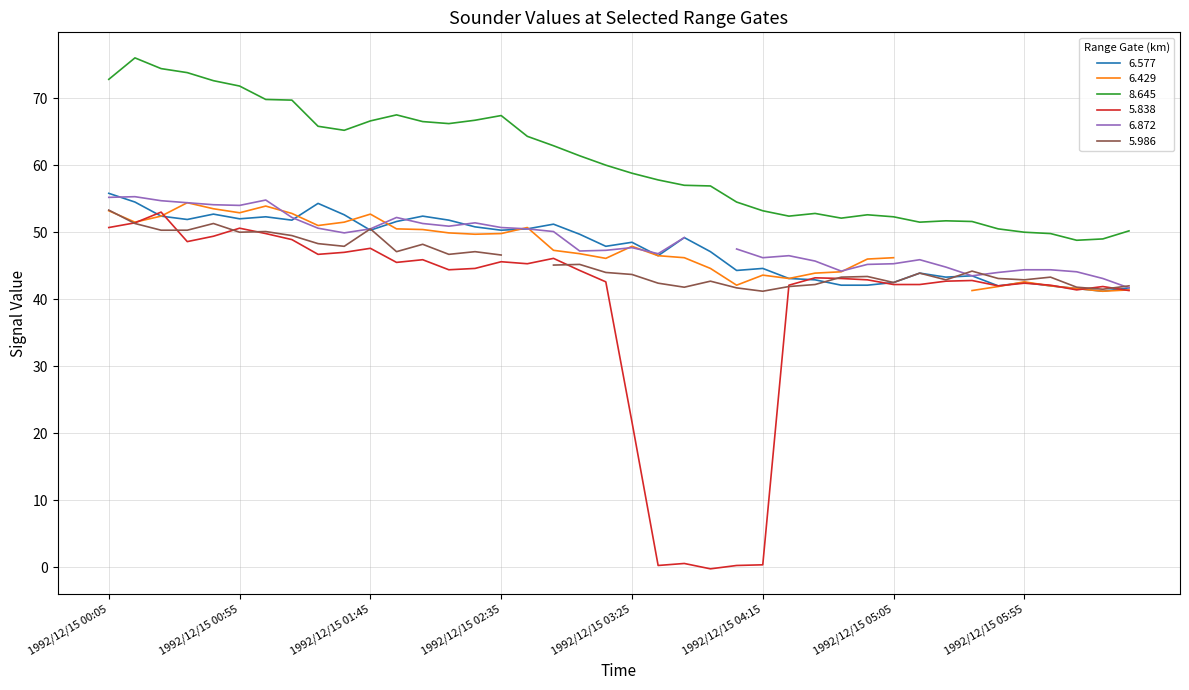

Where is 5.838 nearest to the value 26?

1992/12/15 03:25